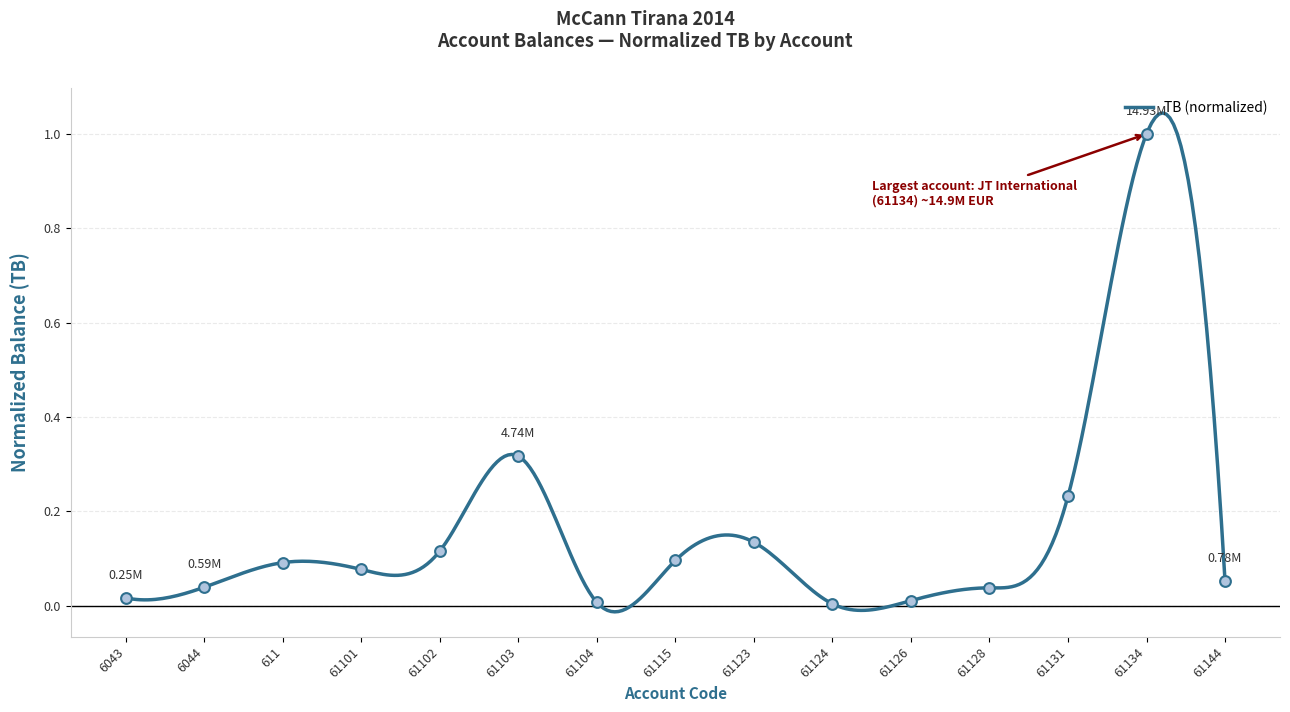

Which has a higher value, 61102 or 61144?

61102